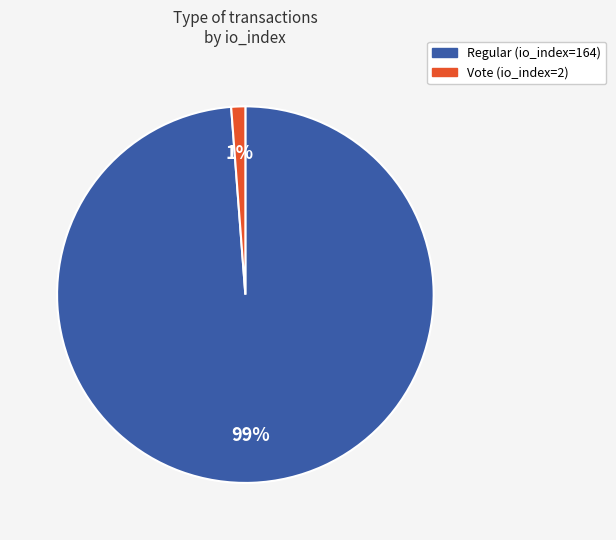

The Vote (io_index=2) slice represents 11% of the pie. True or false?

False